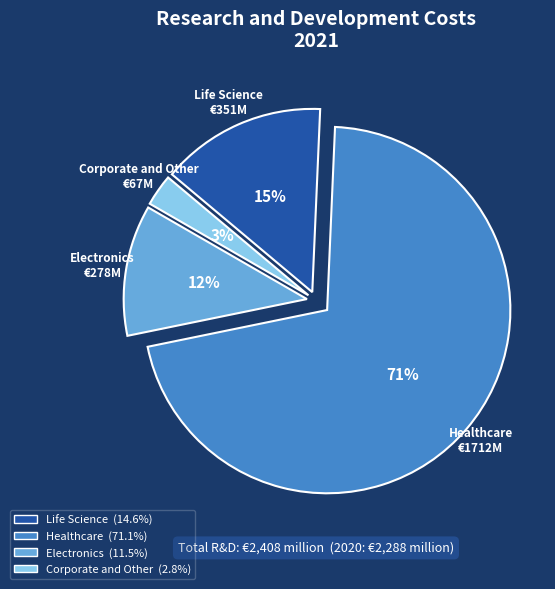

To the nearest percent, what percentage of the pie is Electronics?

12%